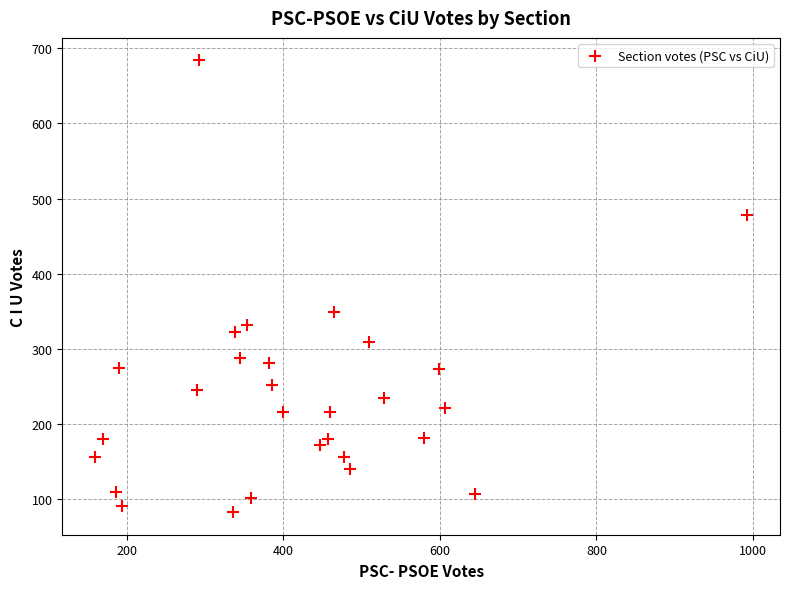

What is the range of Y values (max minus min)?

602